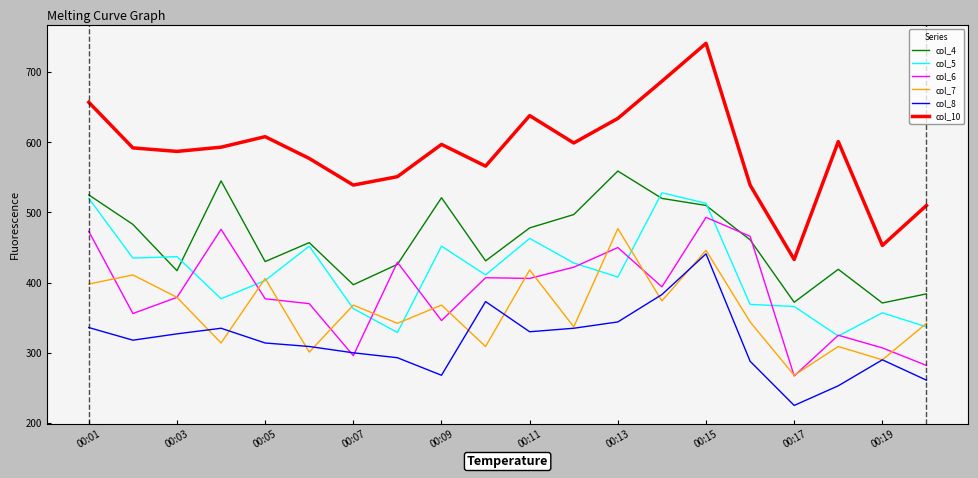

Which series has the widest spread of values?

col_10